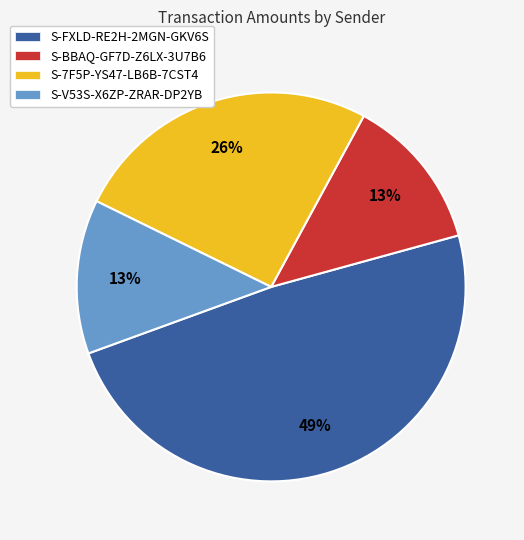

Count the number of slices in the pie.

4